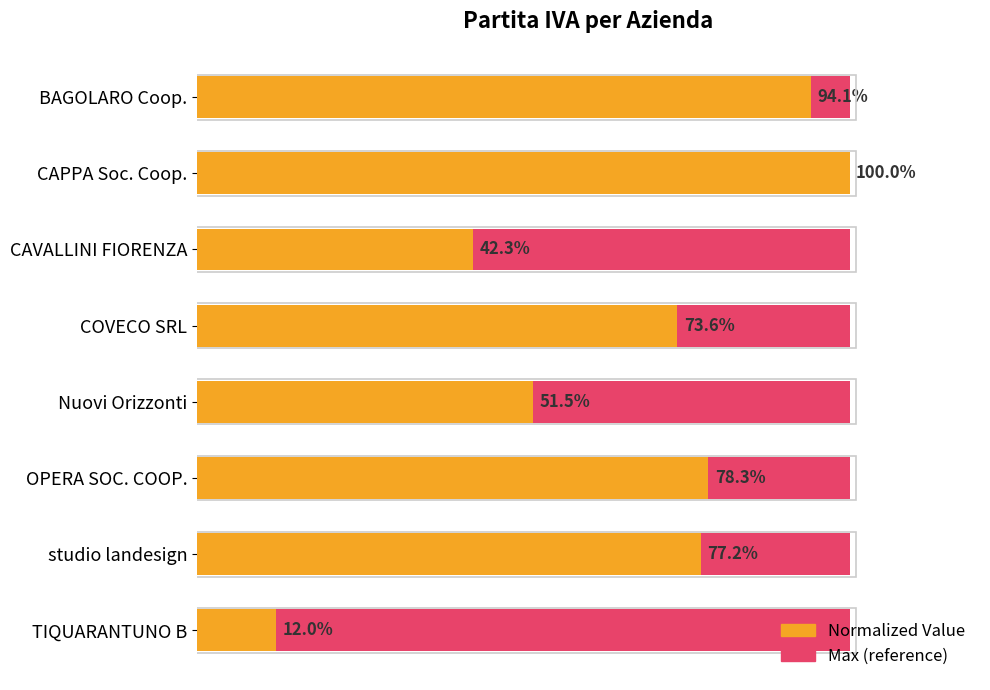

The Normalized Value series shows 17.9 at TIQUARANTUNO B. True or false?

False